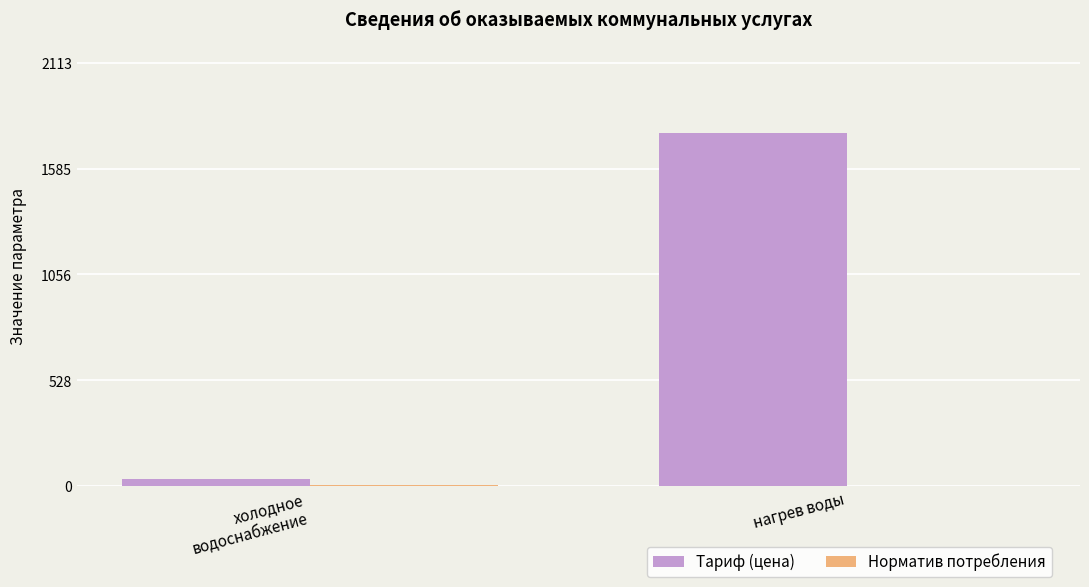

The value of Тариф (цена) at нагрев воды is 1760.6. True or false?

True